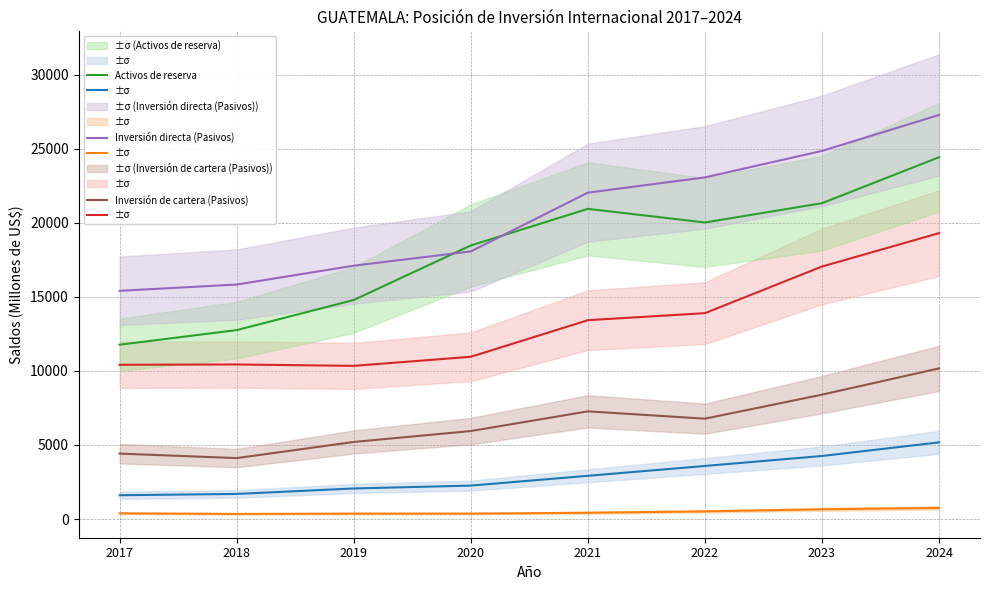

What is the difference between the highest and lowest values at 2020?

18099.4